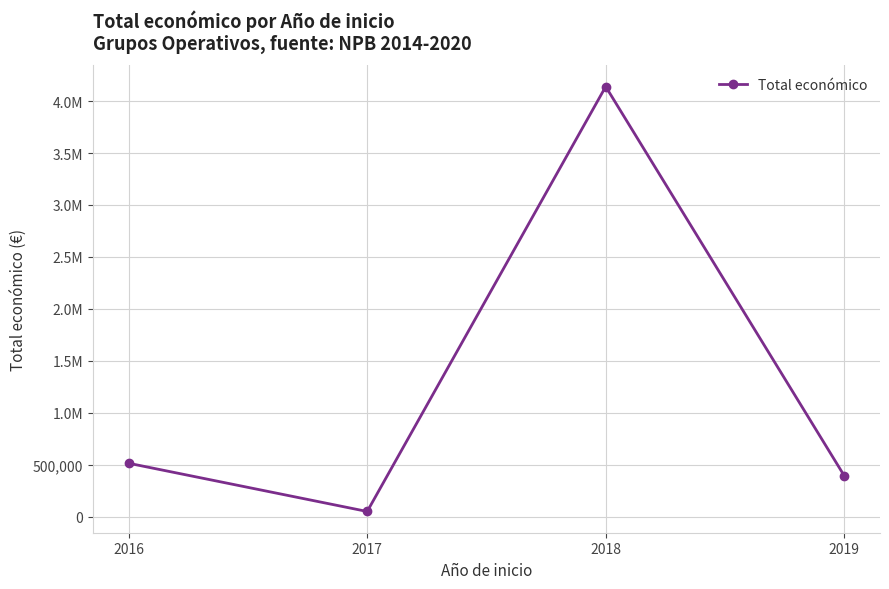

Is this an area chart (filled region under the line)?

No